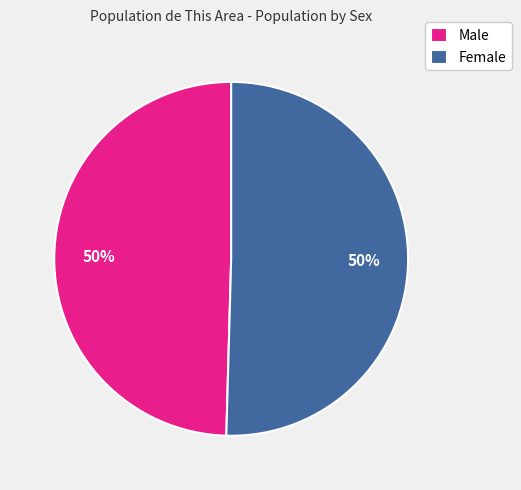

How many slices are in this pie chart?

2